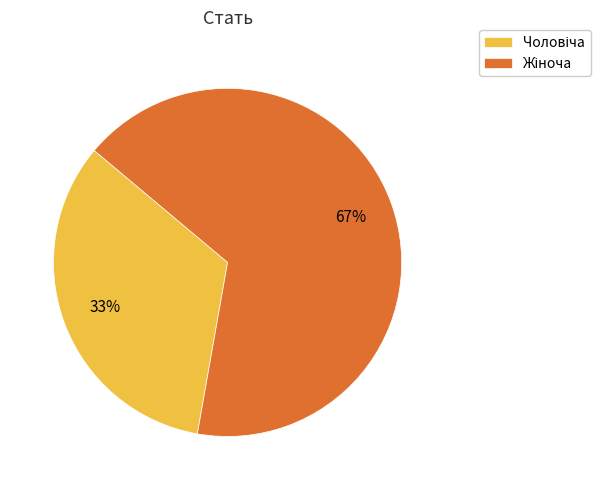

Is there a majority slice in this chart?

Yes